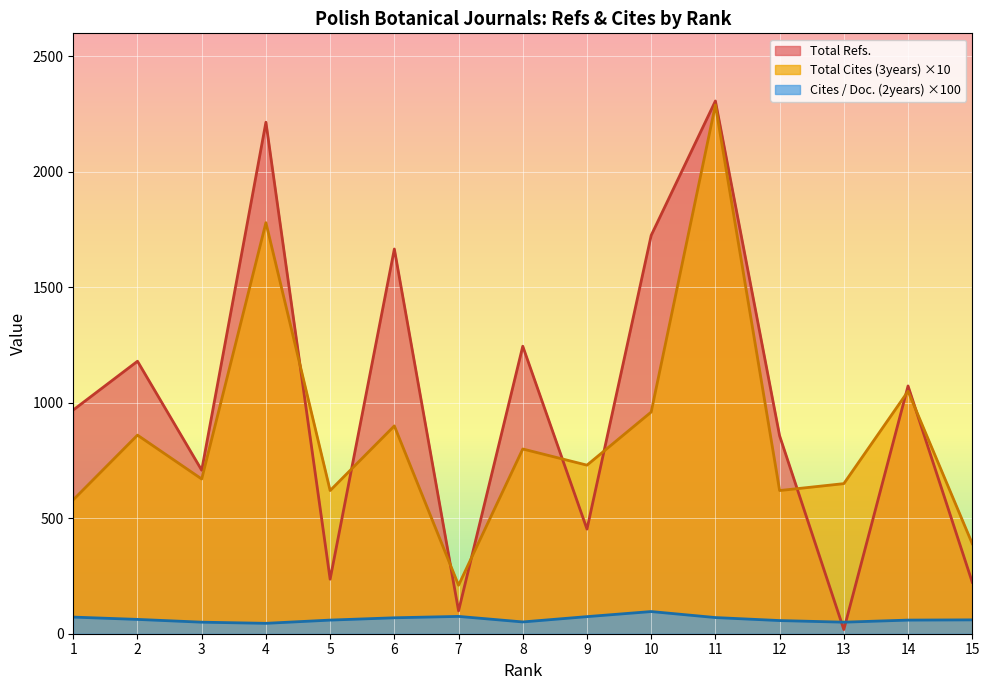

In Cites / Doc. (2years), how many points are lower than both neighbors (excluding endpoints)?

3